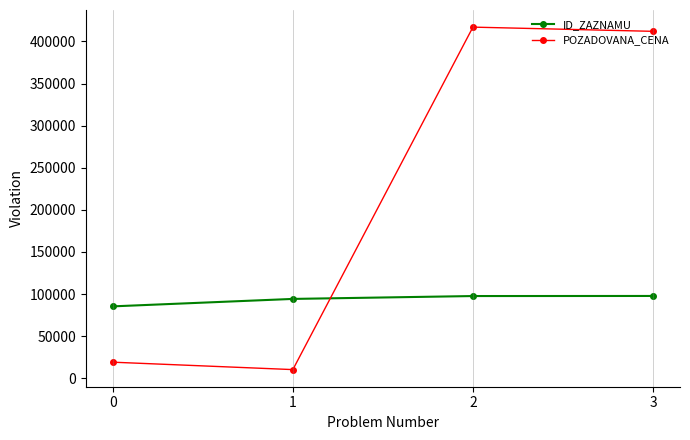

At how many categories does at least one series exceed 33370?

4